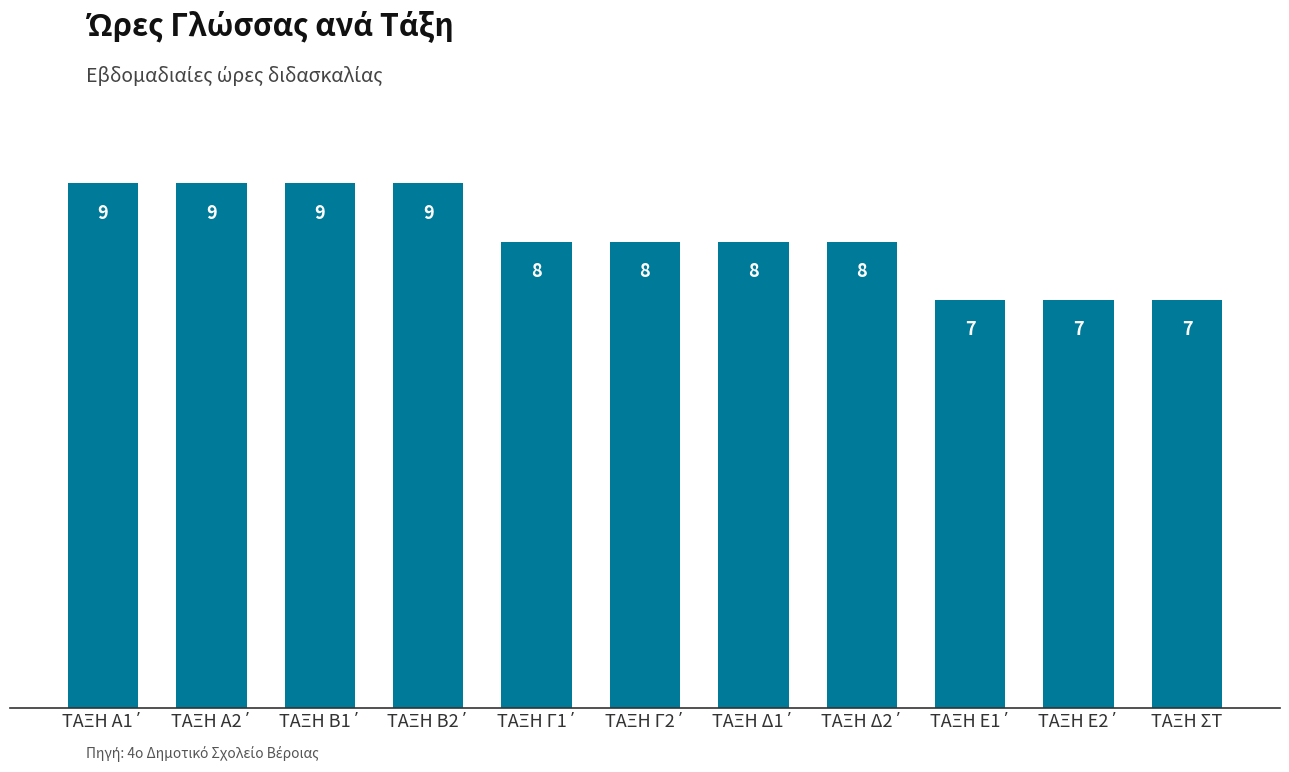

True or false: the data shows 4 at ΤΑΞΗ ΣΤ.

False